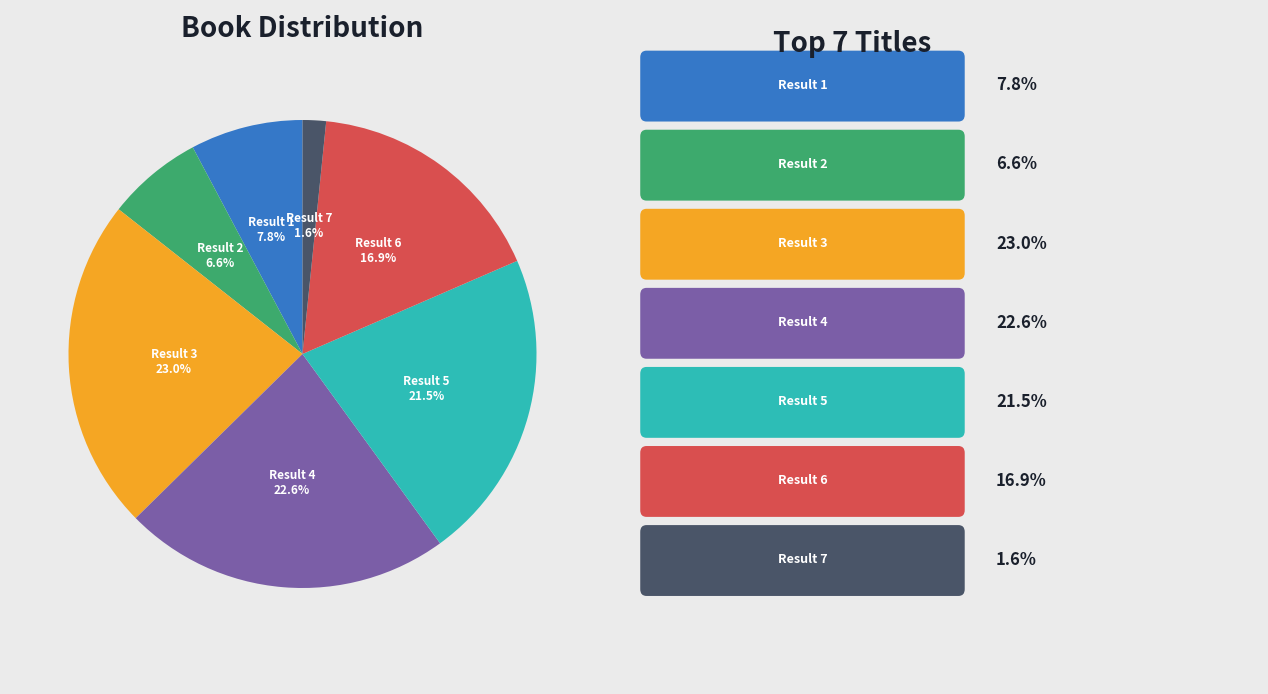

Which has a higher value, Result 2 or Result 7?

Result 2